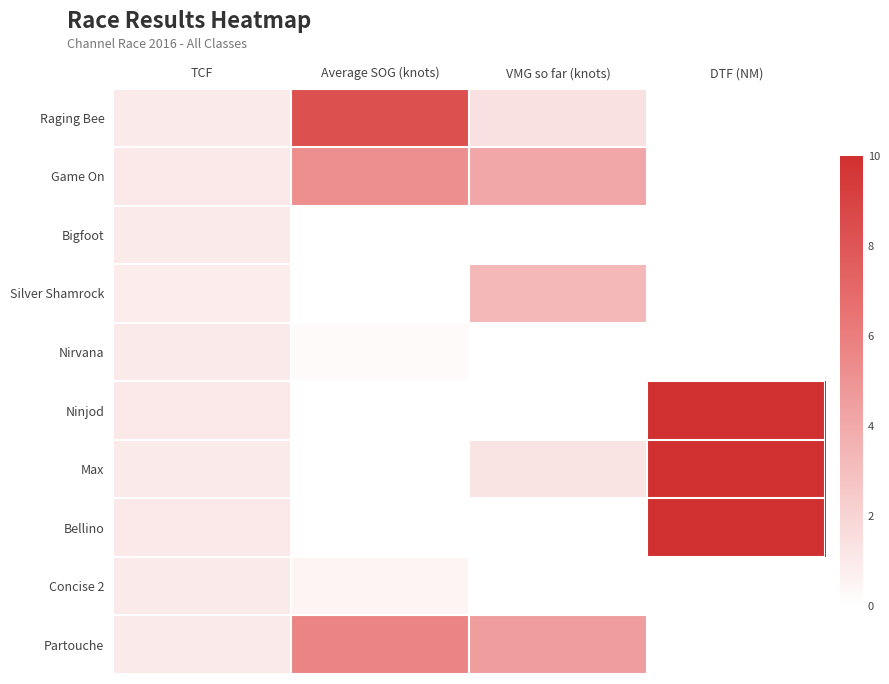

At which category does the chart reach its minimum across all series?

DTF (NM)